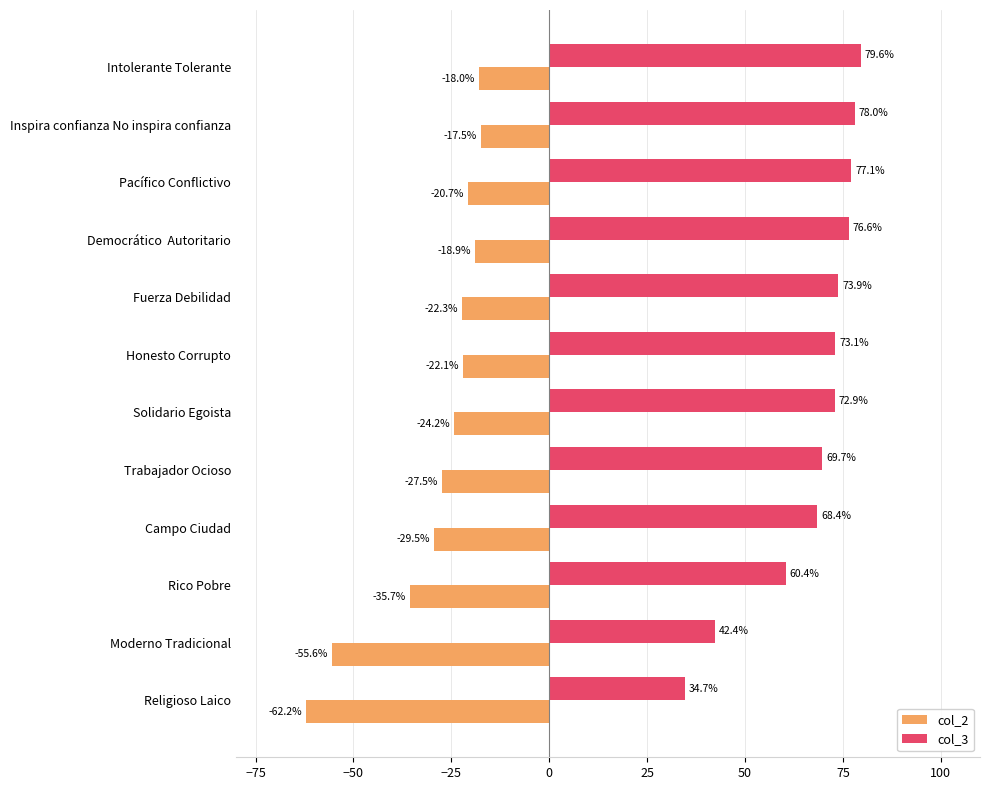

What is the total value across all series at Rico Pobre?

24.7